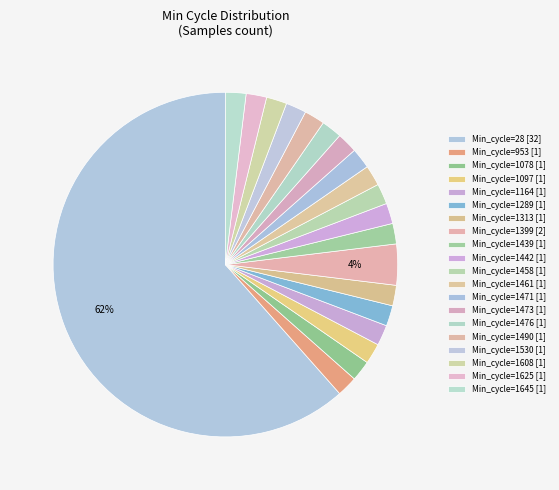

How many slices are in this pie chart?

20